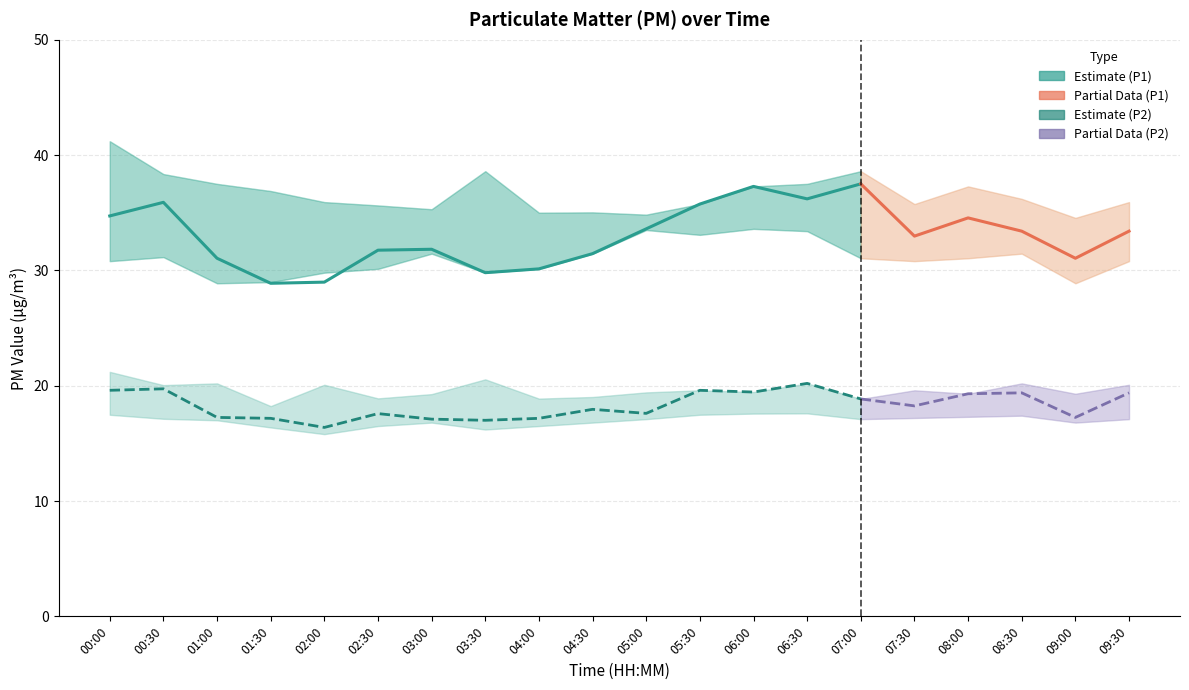

Which series changed the most between 02:00 and 08:30?

P1